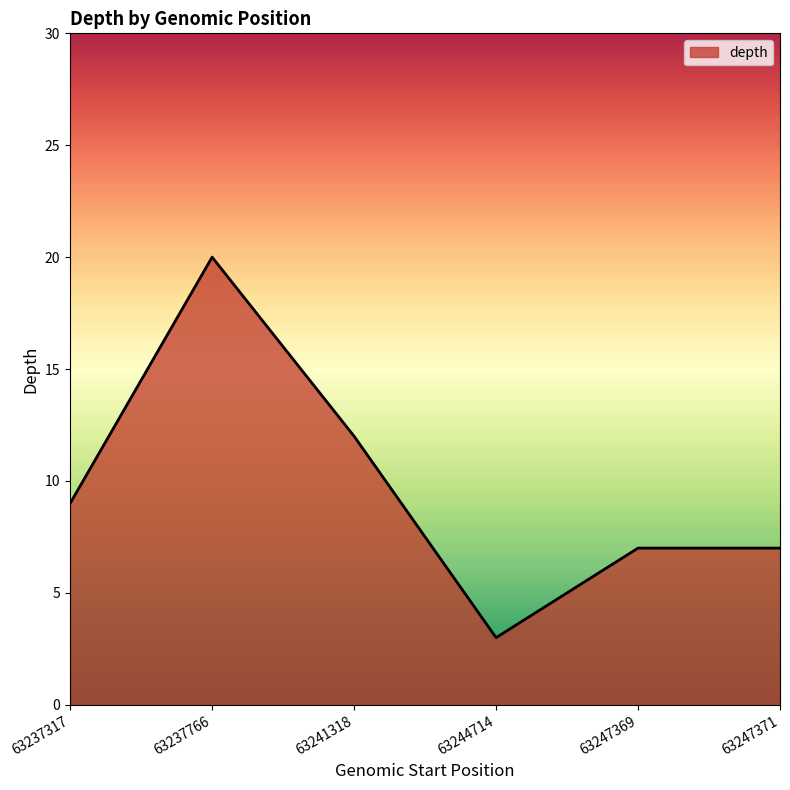

Between 63241318 and 63247371, which is larger?

63241318